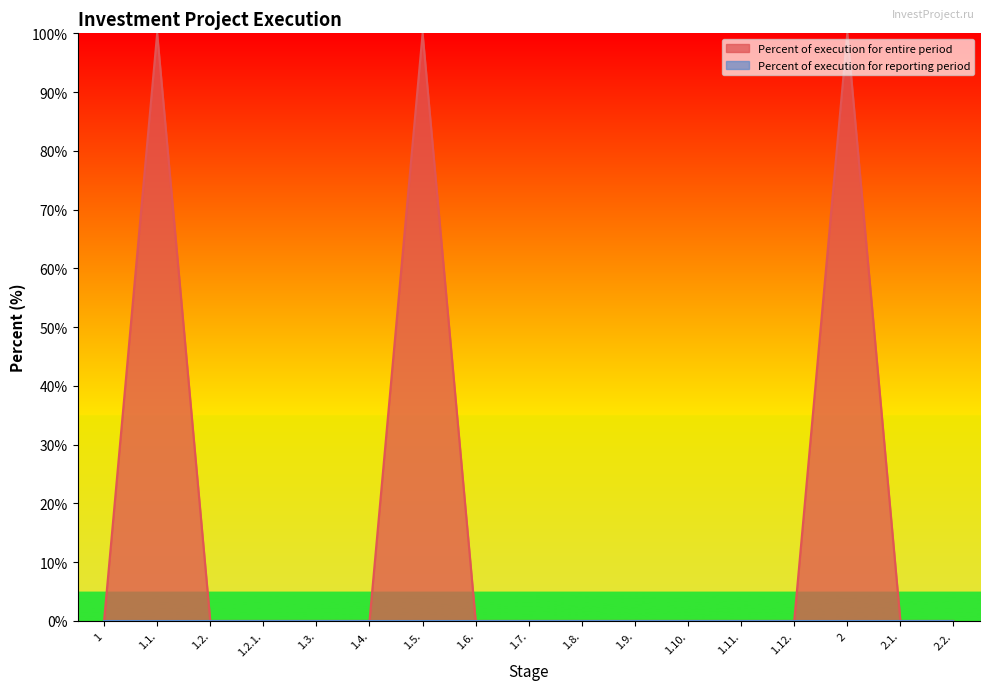

Is it true that the value at 1.5. is 146?

False